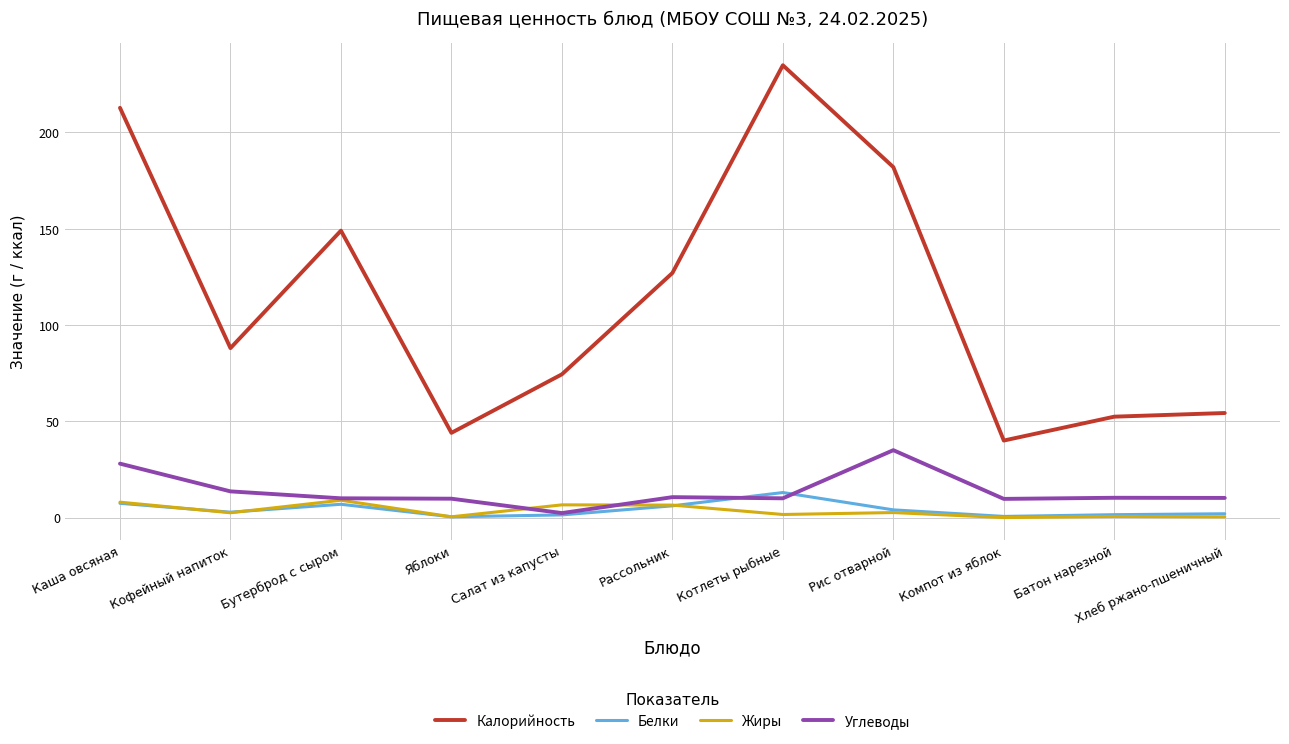

At which category does Калорийность reach its first local valley?

Кофейный напиток